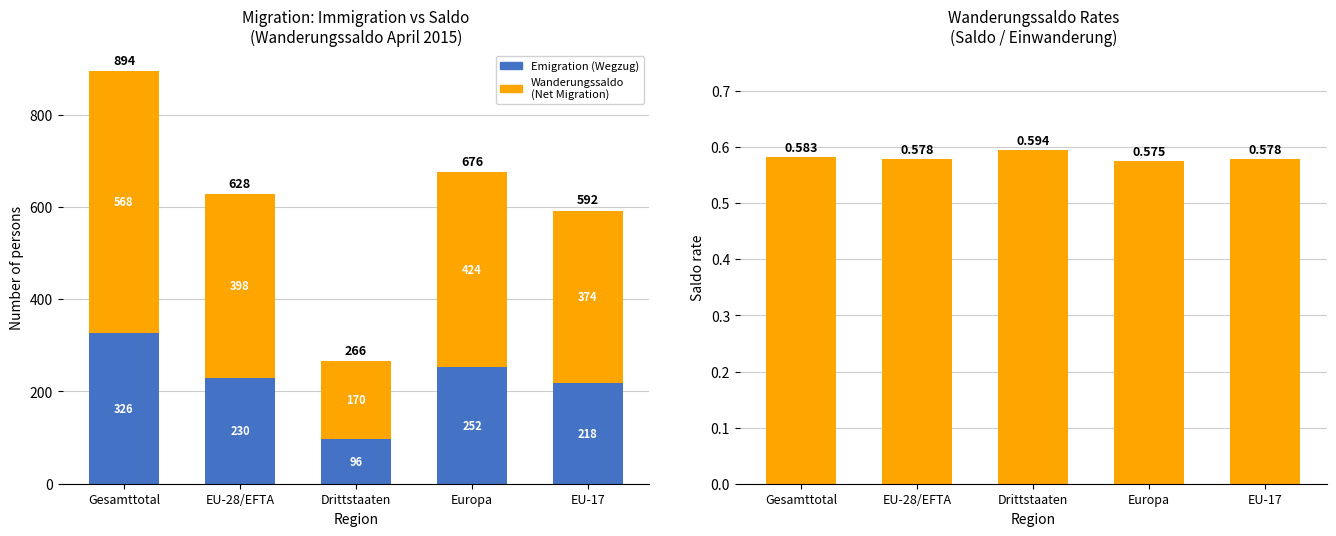

How many values in the Saldo (net migration) series are below 398?

2